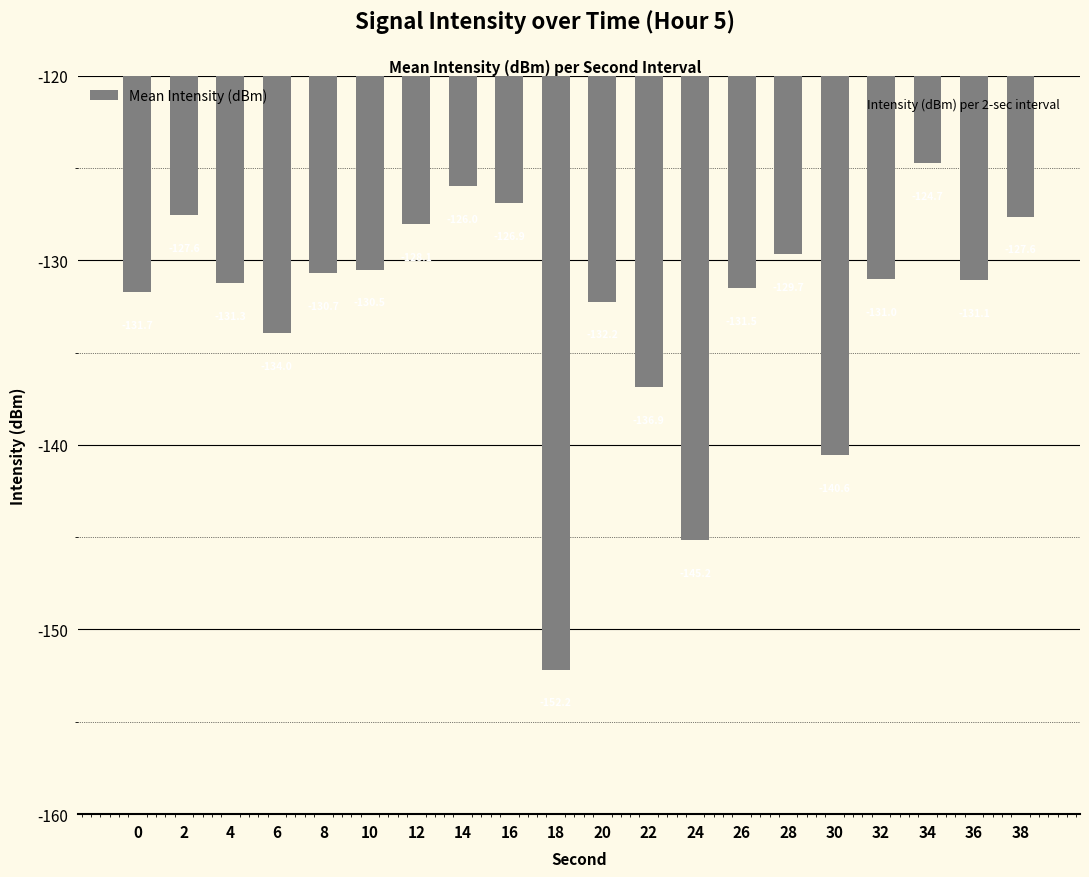

Reading right to left, transcribe all the data shown in this chart.

38=-127.6	36=-131.1	34=-124.7	32=-131.0	30=-140.6	28=-129.7	26=-131.5	24=-145.2	22=-136.9	20=-132.2	18=-152.2	16=-126.9	14=-126.0	12=-128.1	10=-130.5	8=-130.7	6=-134.0	4=-131.3	2=-127.6	0=-131.7